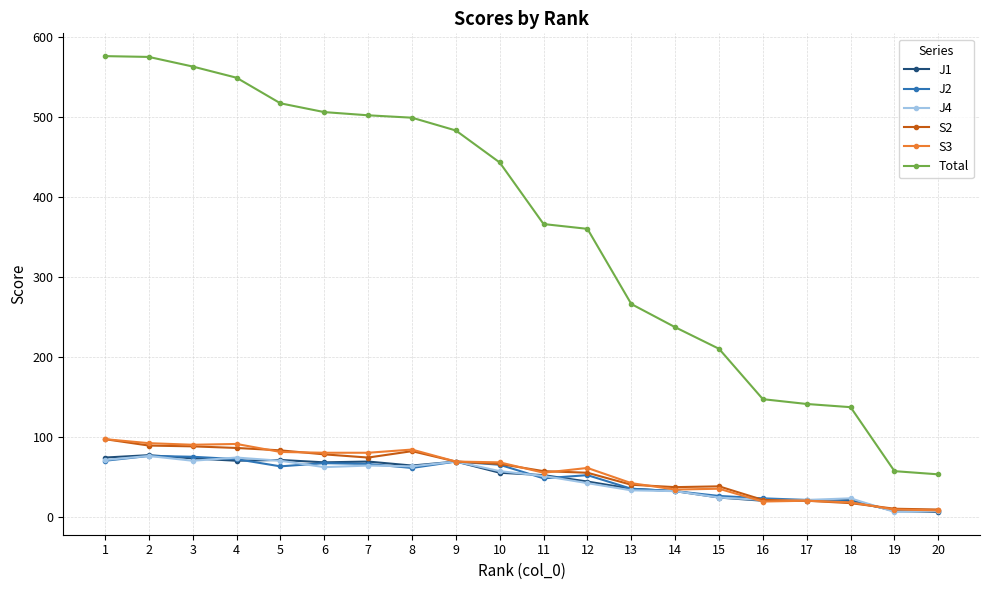

Which series has the widest spread of values?

Total